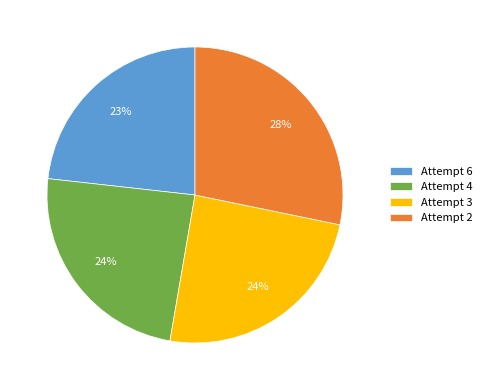

To the nearest percent, what portion does Attempt 2 represent?

28%